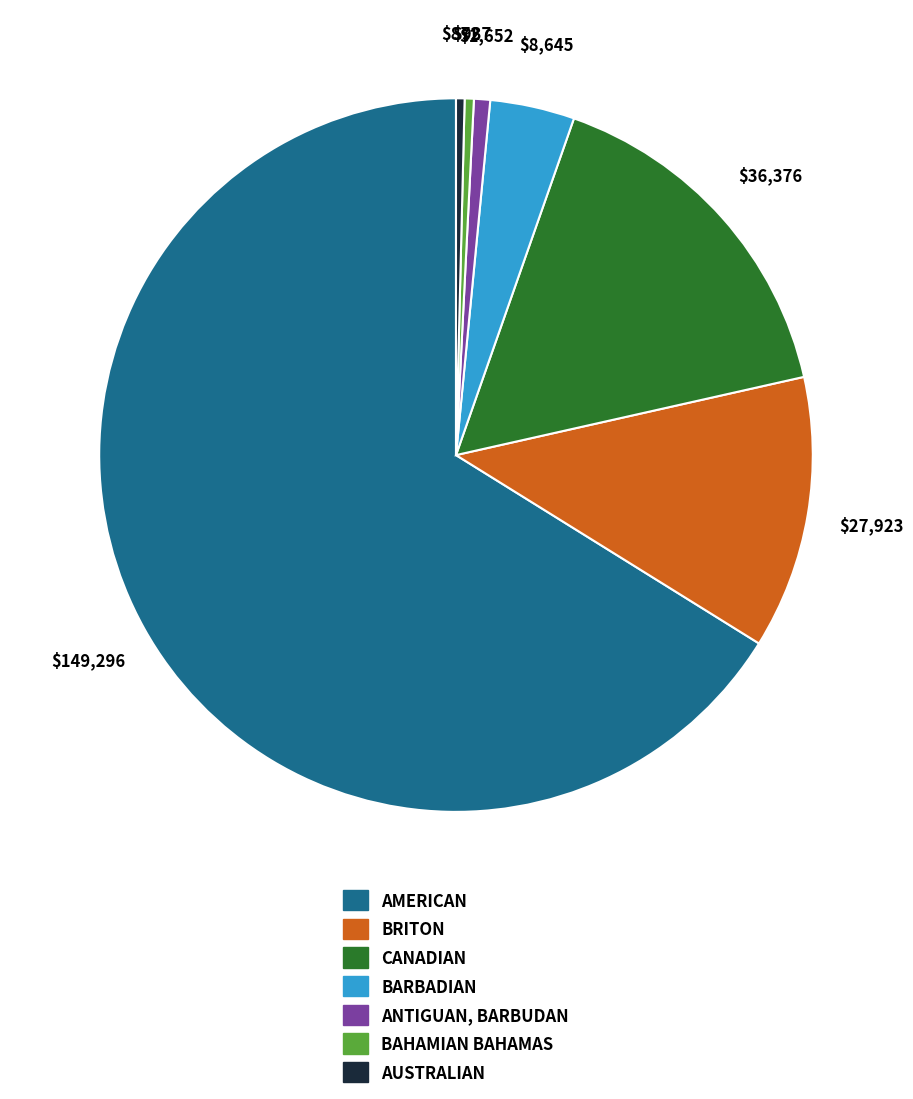

Is the sum of BAHAMIAN BAHAMAS and BRITON greater than half?

No